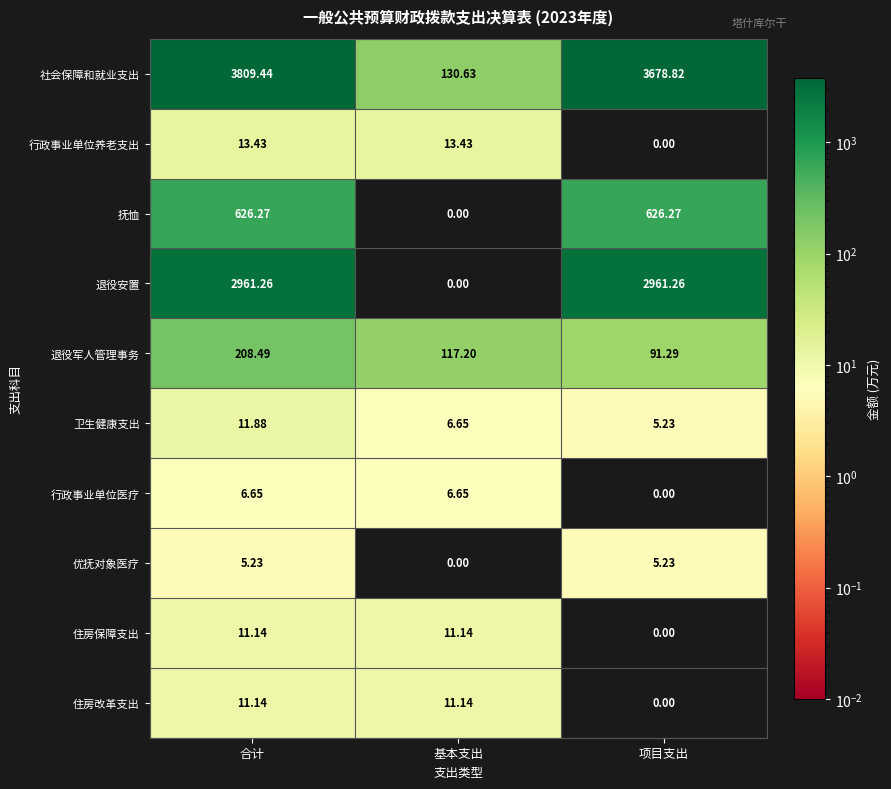

Which series changed the most between 基本支出 and 项目支出?

社会保障和就业支出